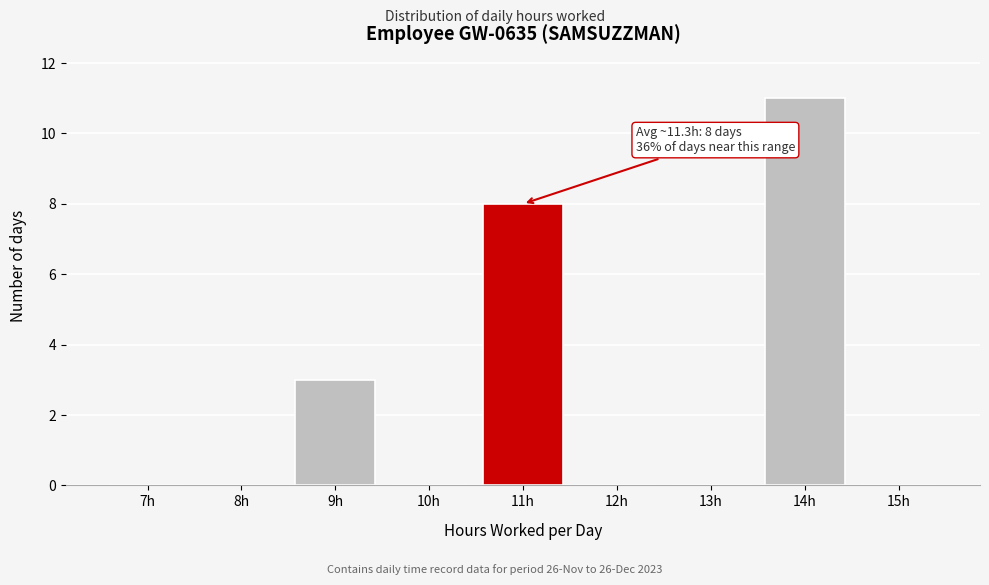

Reading left to right, list all the values displayed in this chart.

7h=0	8h=0	9h=3	10h=0	11h=8	12h=0	13h=0	14h=11	15h=0